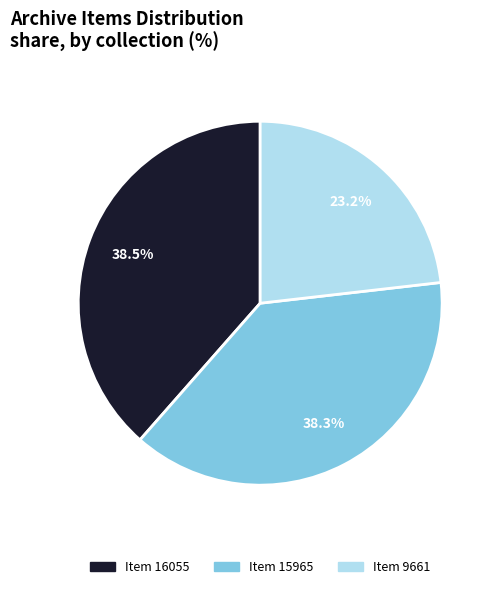

Does any single category account for the majority?

No